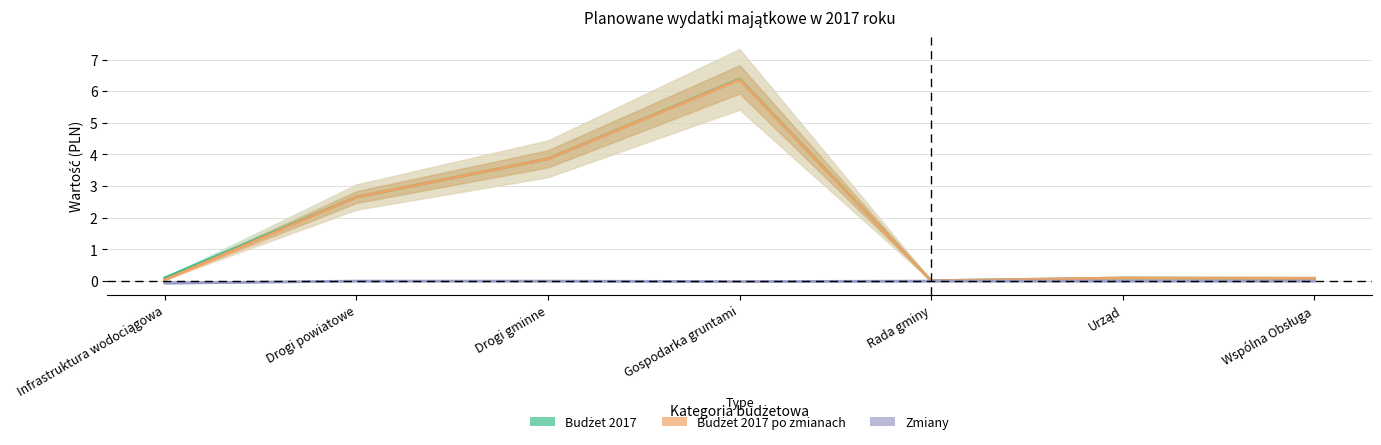

Does the chart display data point markers on the line(s)?

No